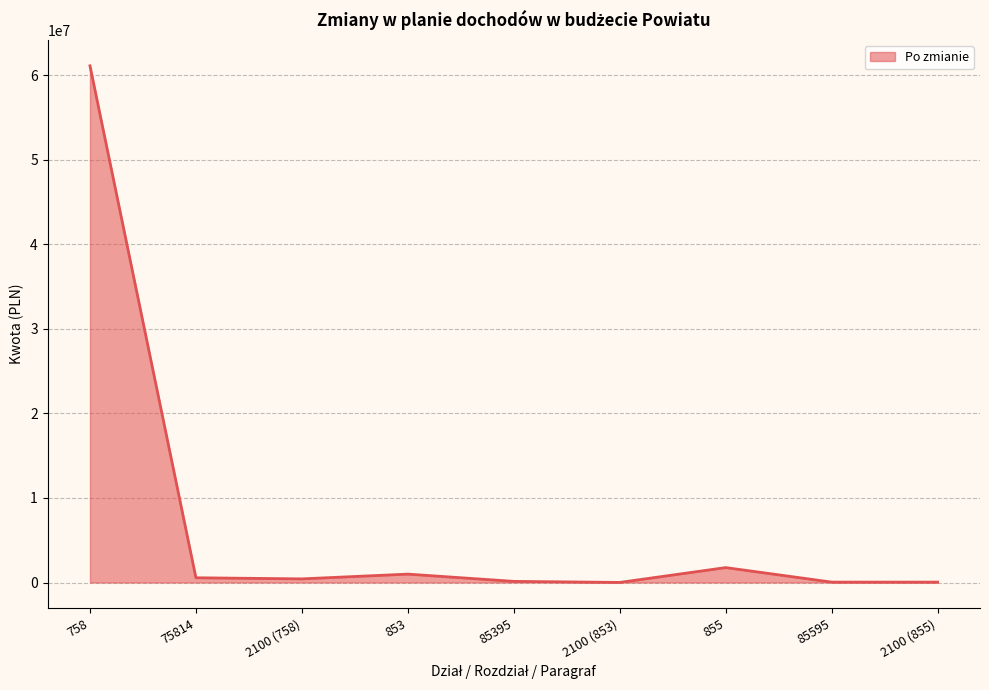

What is the difference between the maximum and minimum values?

61122433.4